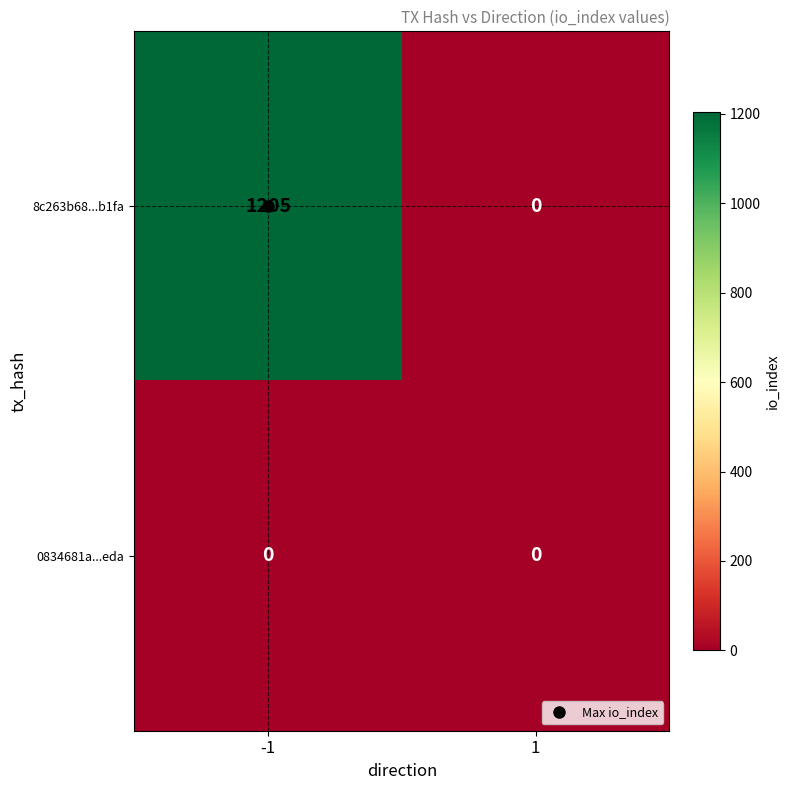

Which label corresponds to the largest value in the chart?

-1